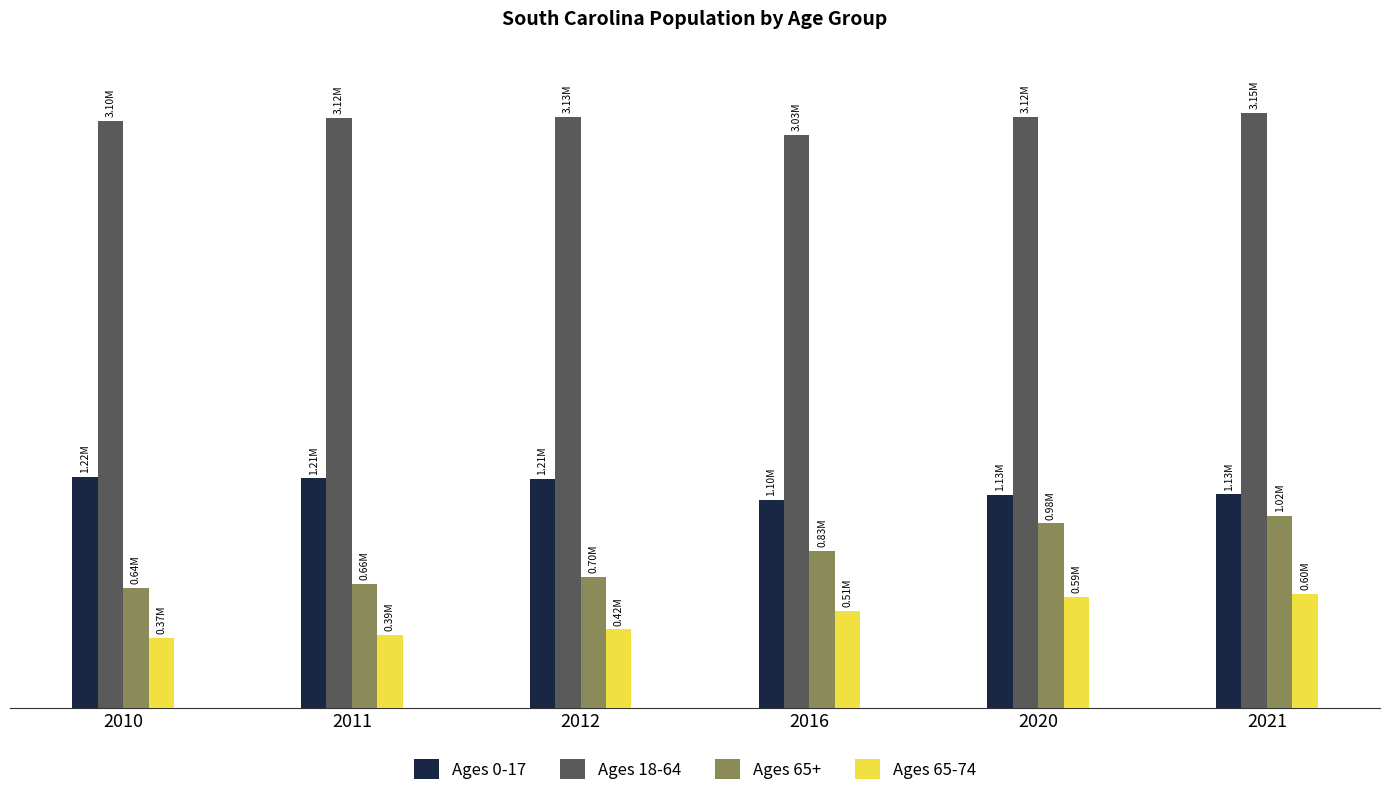

Are the bars horizontal?

No